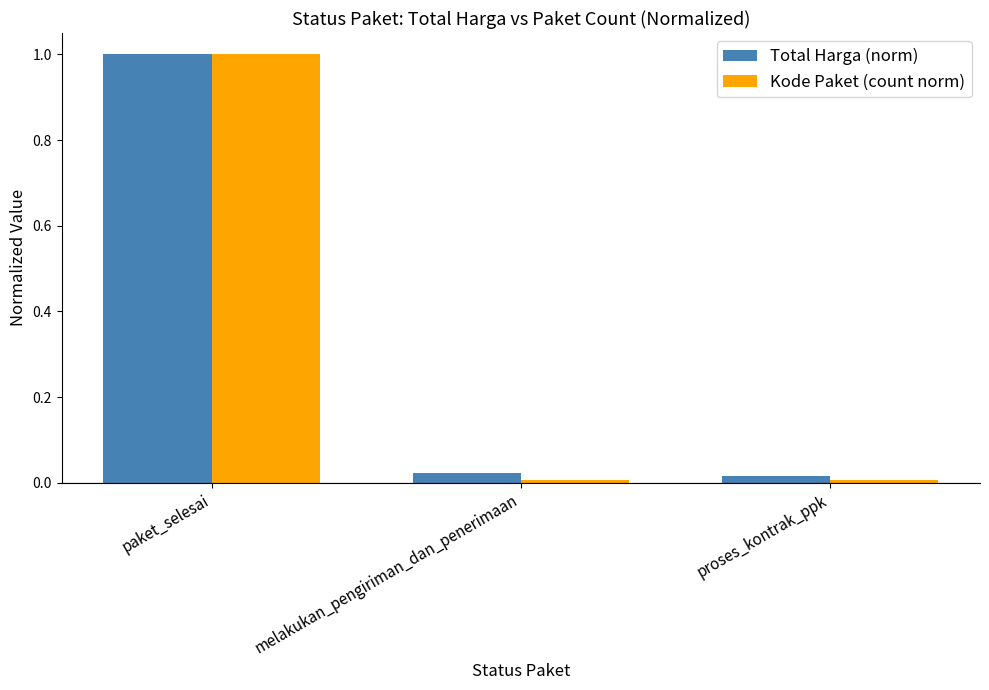

Is it true that Kode Paket (count norm) equals 0.0 at proses_kontrak_ppk?

True